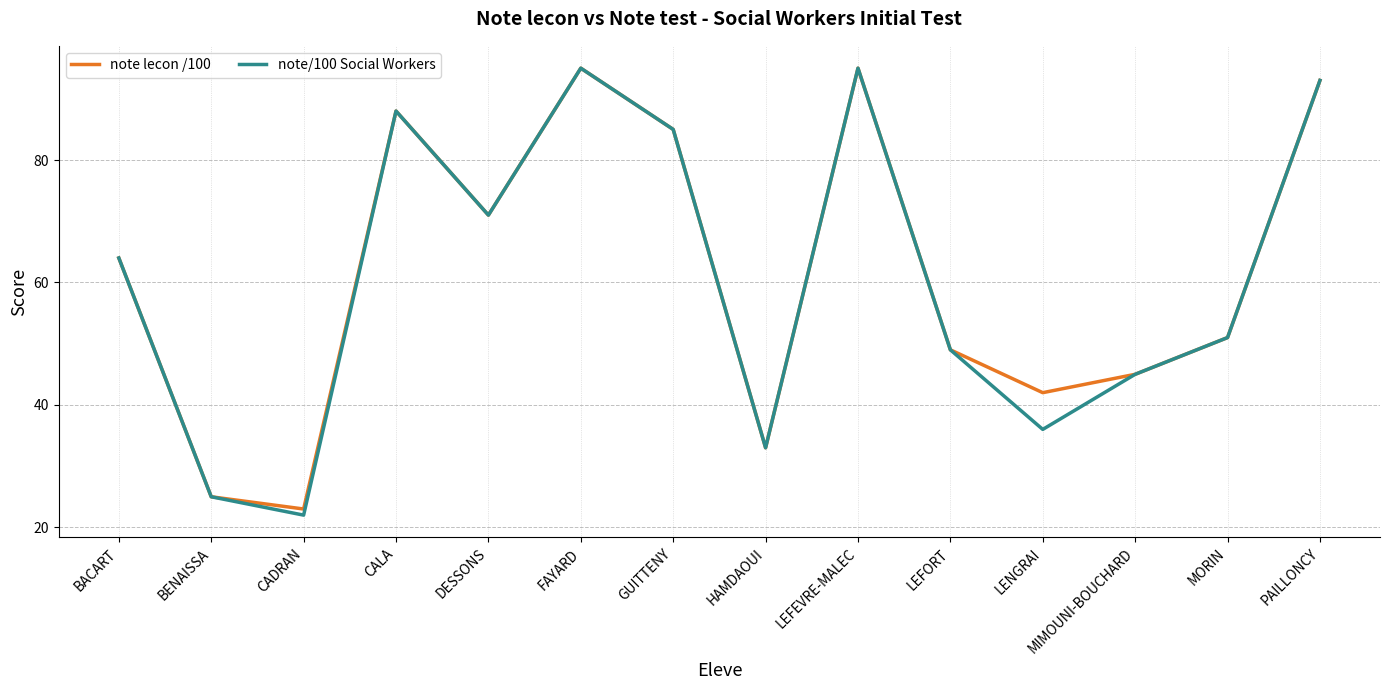

Is this an area chart (filled region under the line)?

No